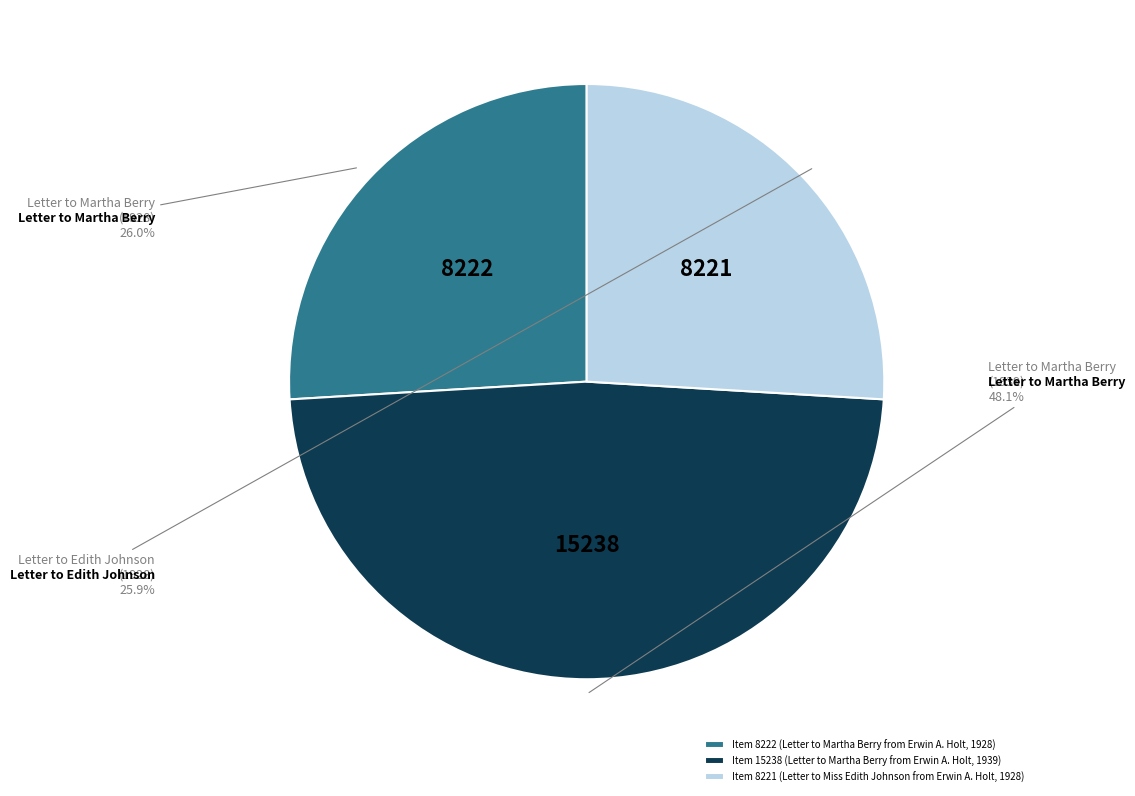

The Item 8222 (Letter to Martha Berry from Erwin A. Holt, 1928) slice represents 14% of the pie. True or false?

False